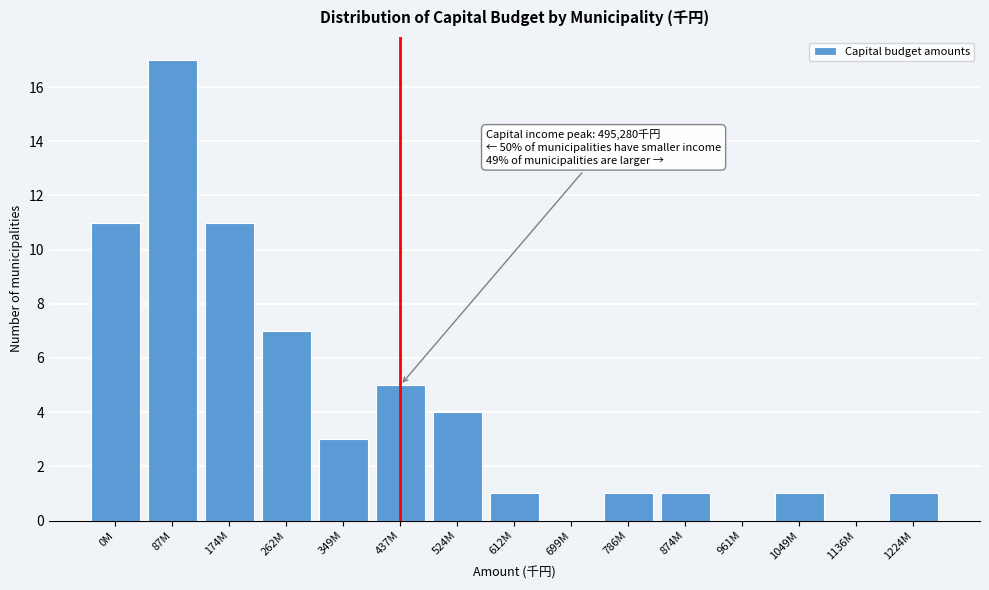

Reading left to right, transcribe all the data shown in this chart.

0M=11	87M=17	174M=11	262M=7	349M=3	437M=5	524M=4	612M=1	699M=0	786M=1	874M=1	961M=0	1049M=1	1136M=0	1224M=1